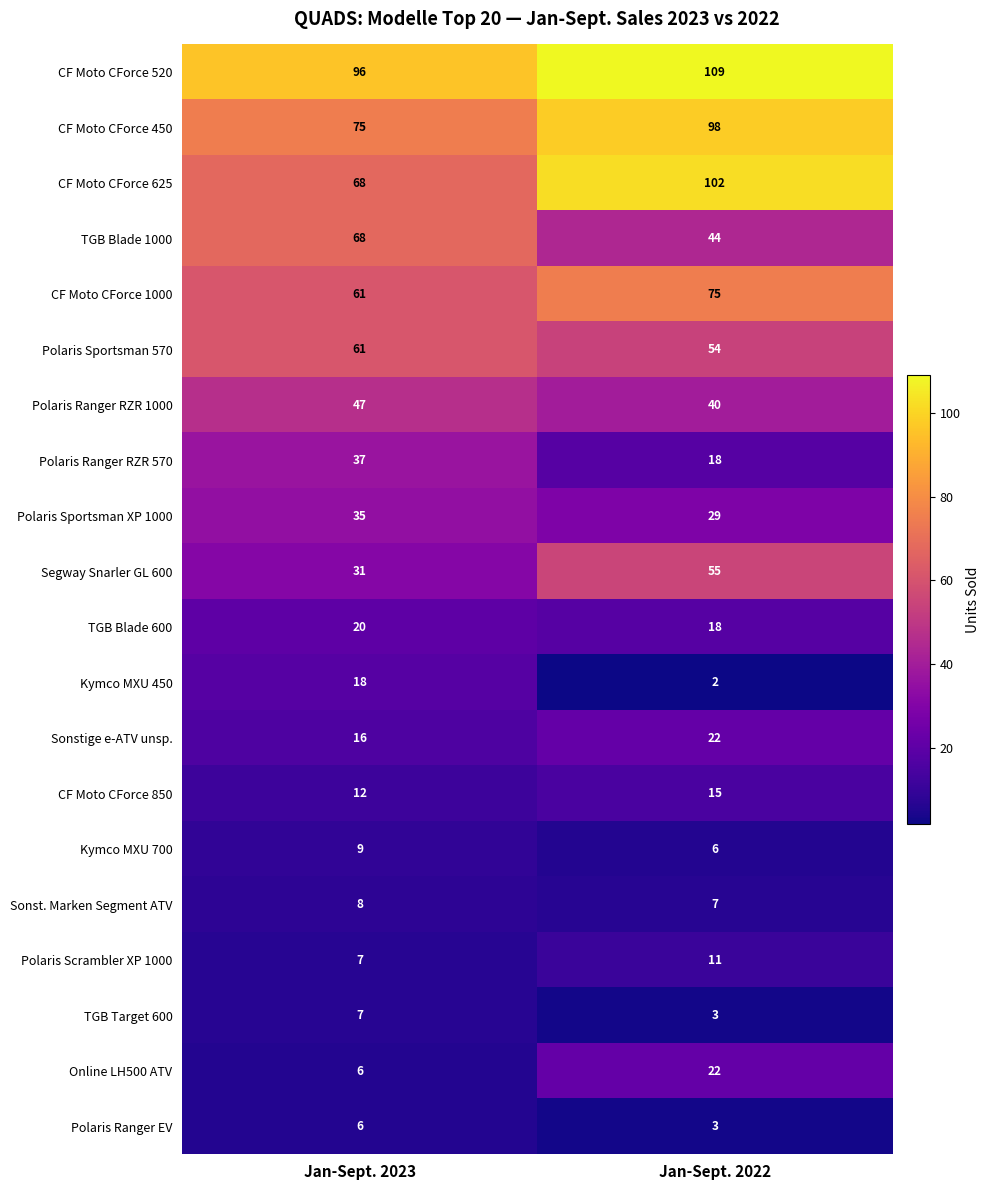

List the labels in order of CF Moto CForce 850 value, largest first.

Jan-Sept. 2022, Jan-Sept. 2023